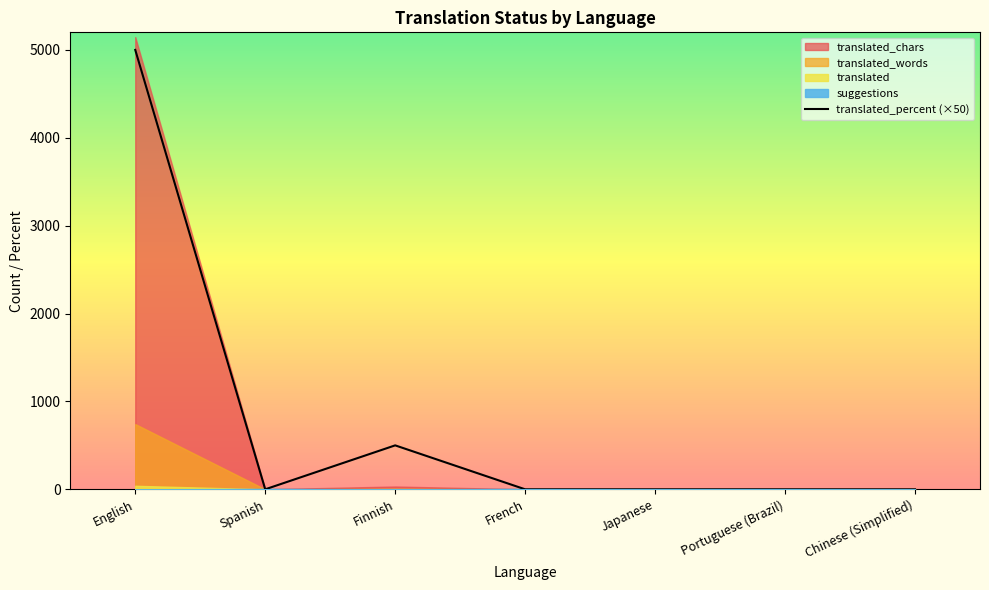

What is the sum of the translated values at Chinese (Simplified) and Finnish?

4